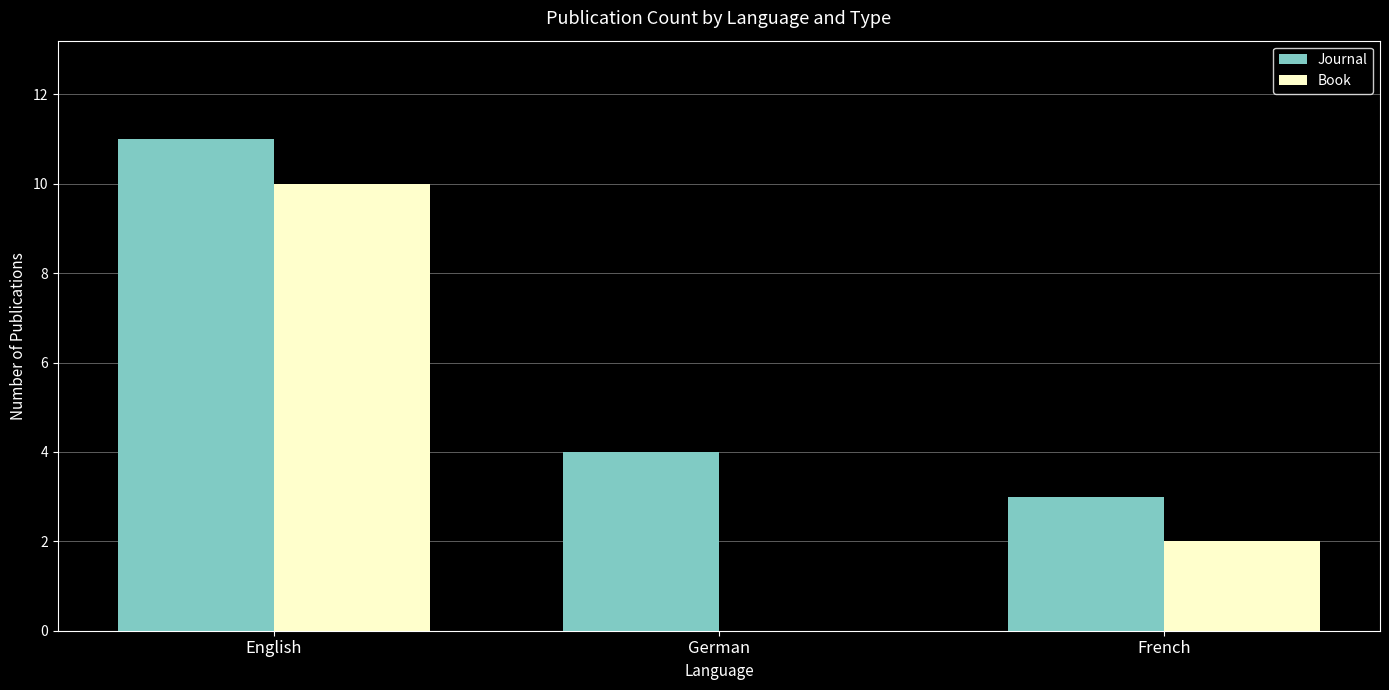

Count the number of categories in the chart.

3